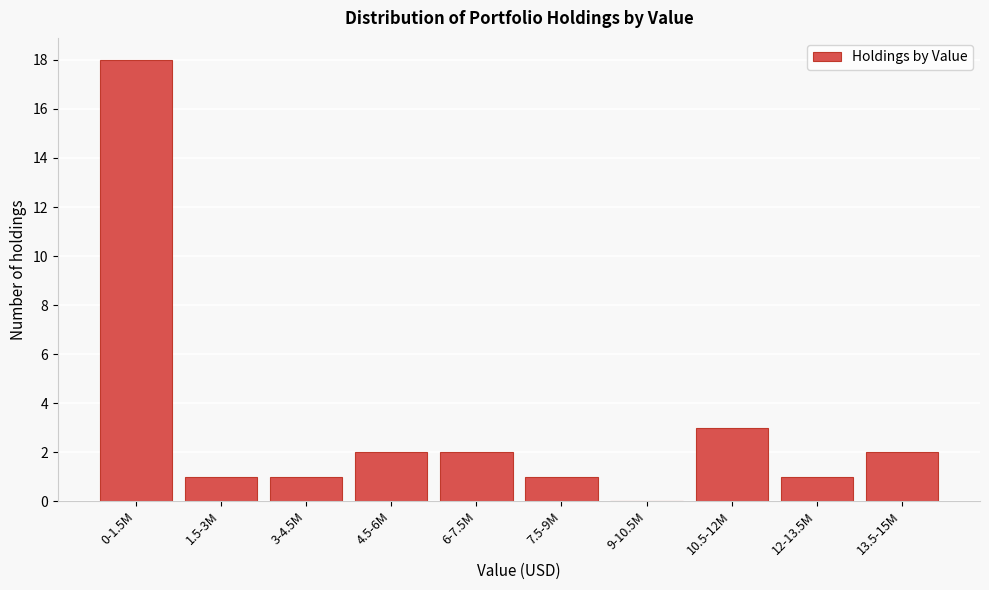

Reading left to right, list all the values displayed in this chart.

0-1.5M=18	1.5-3M=1	3-4.5M=1	4.5-6M=2	6-7.5M=2	7.5-9M=1	9-10.5M=0	10.5-12M=3	12-13.5M=1	13.5-15M=2